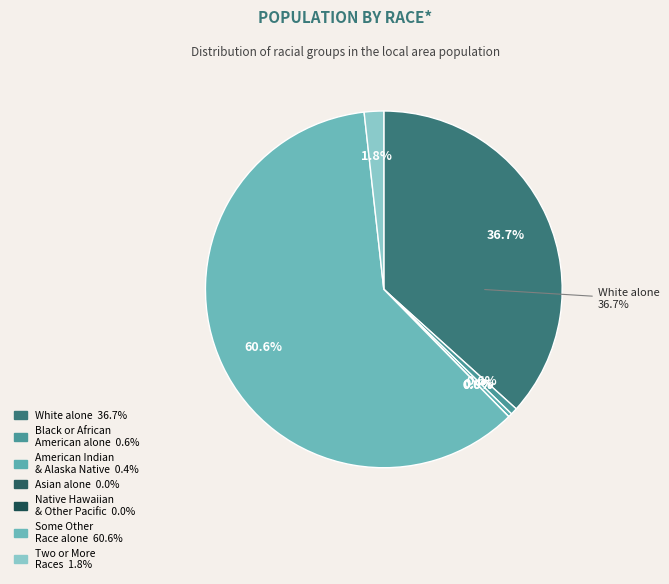

True or false: American Indian and Alaska Native accounts for 0% of the total.

True